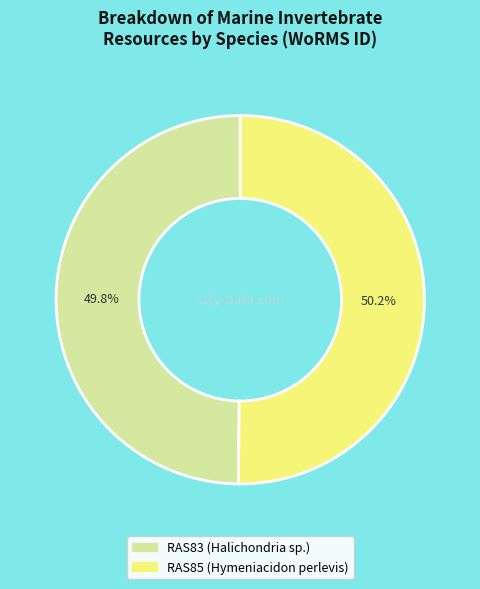

How many slices are in this pie chart?

2